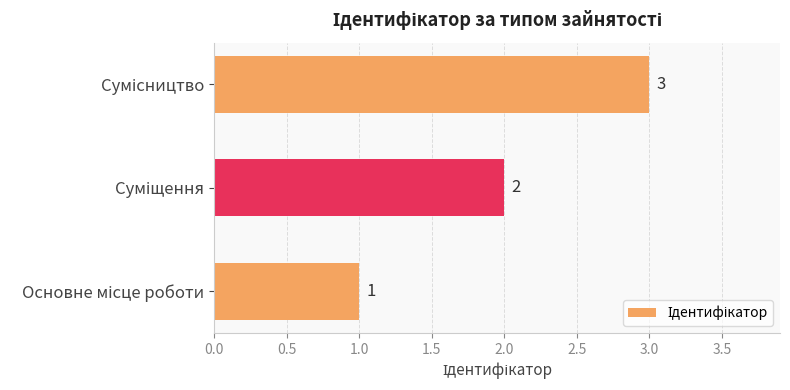

How many values are between 1 and 3?

3